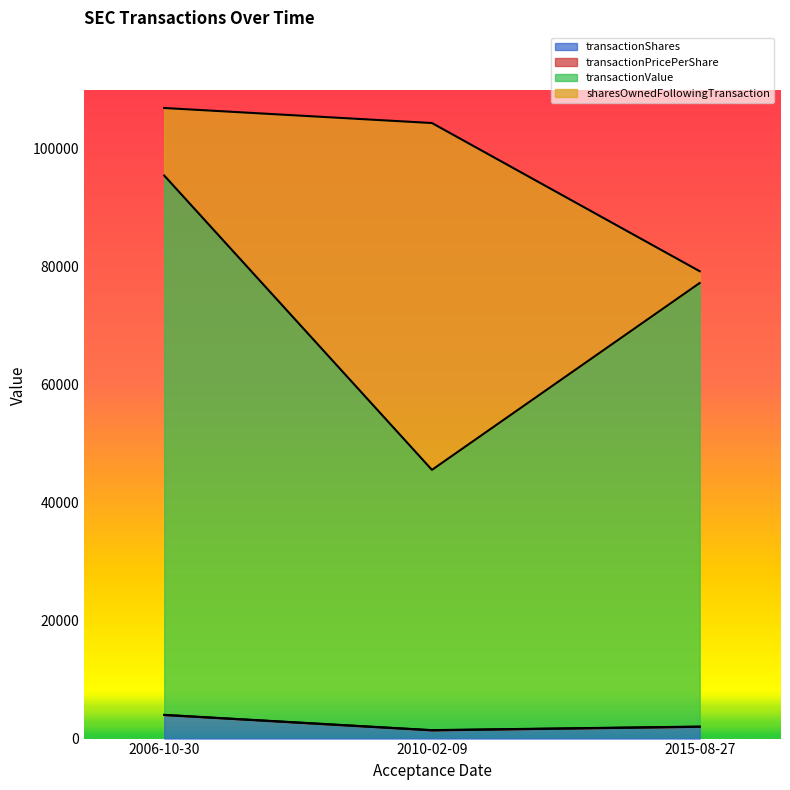

Count the transactionShares values in the range 1400 to 4000.

3